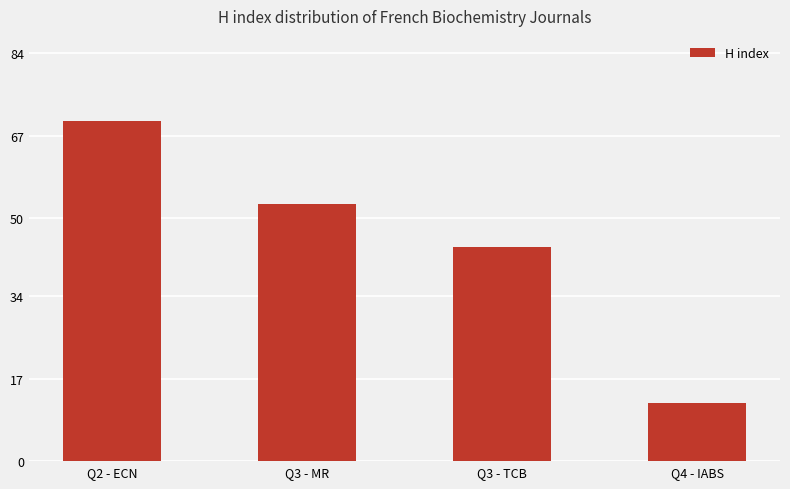

Approximately how many times larger is the value at Q4 - IABS compared to Q2 - ECN?

0.2